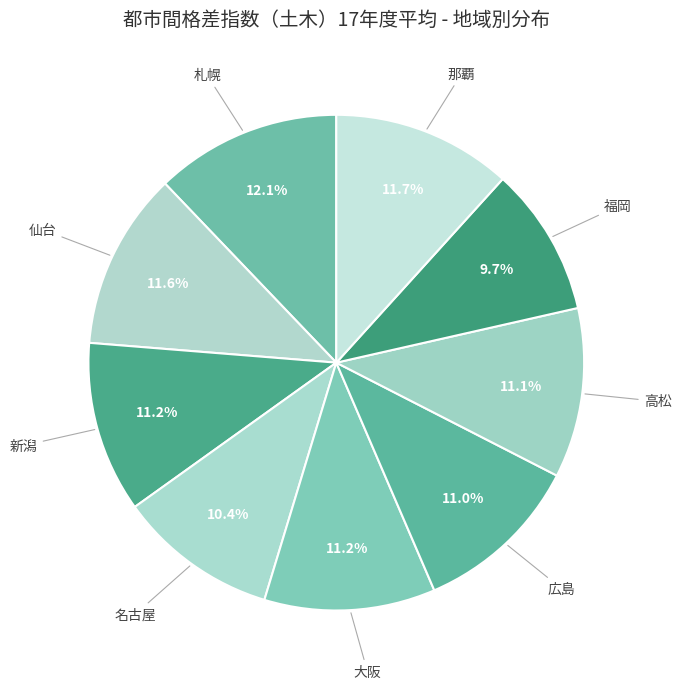

How many slices are in this pie chart?

9